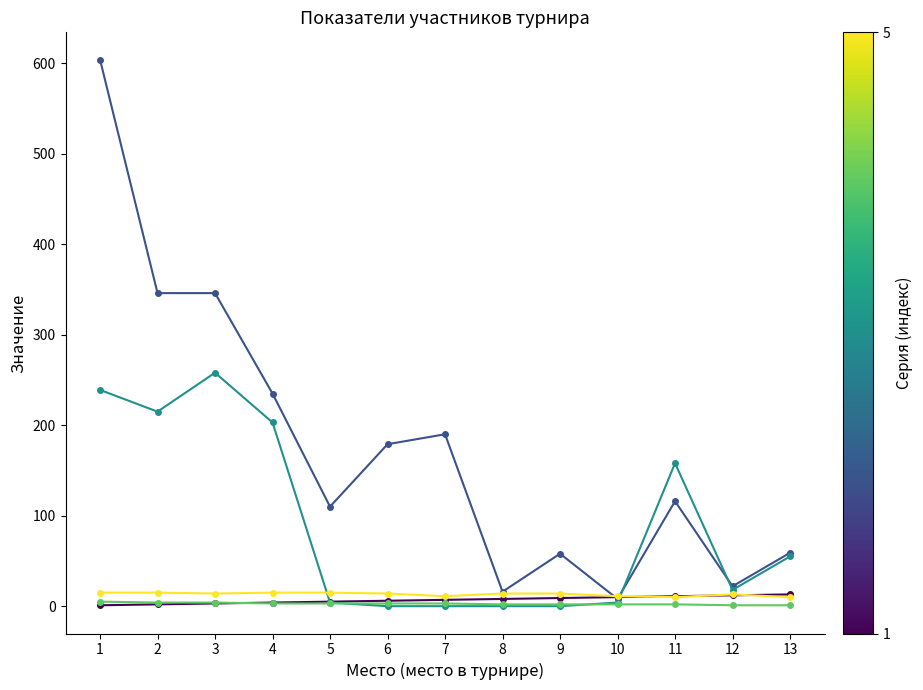

What is the greatest value displayed?

604